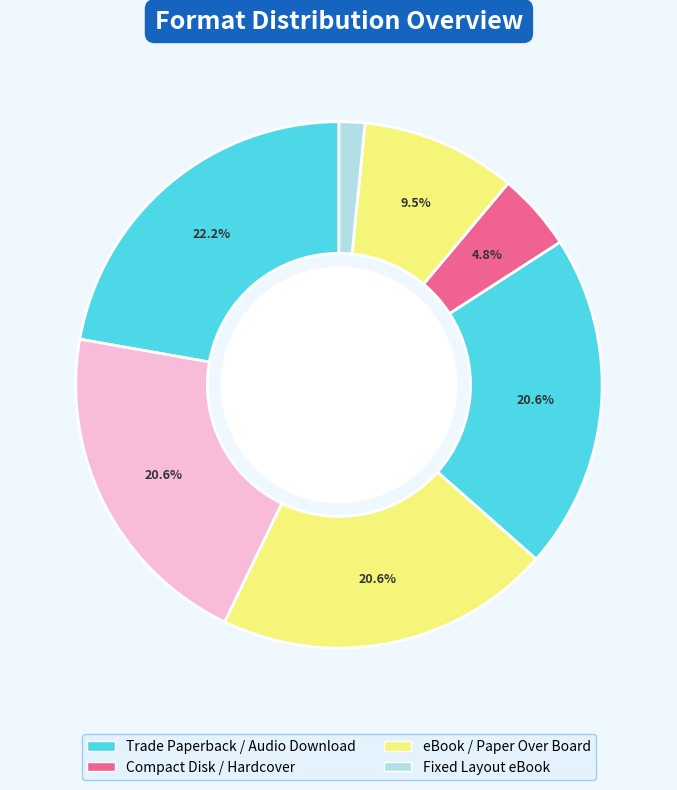

To the nearest percent, what is the average slice percentage?

14%